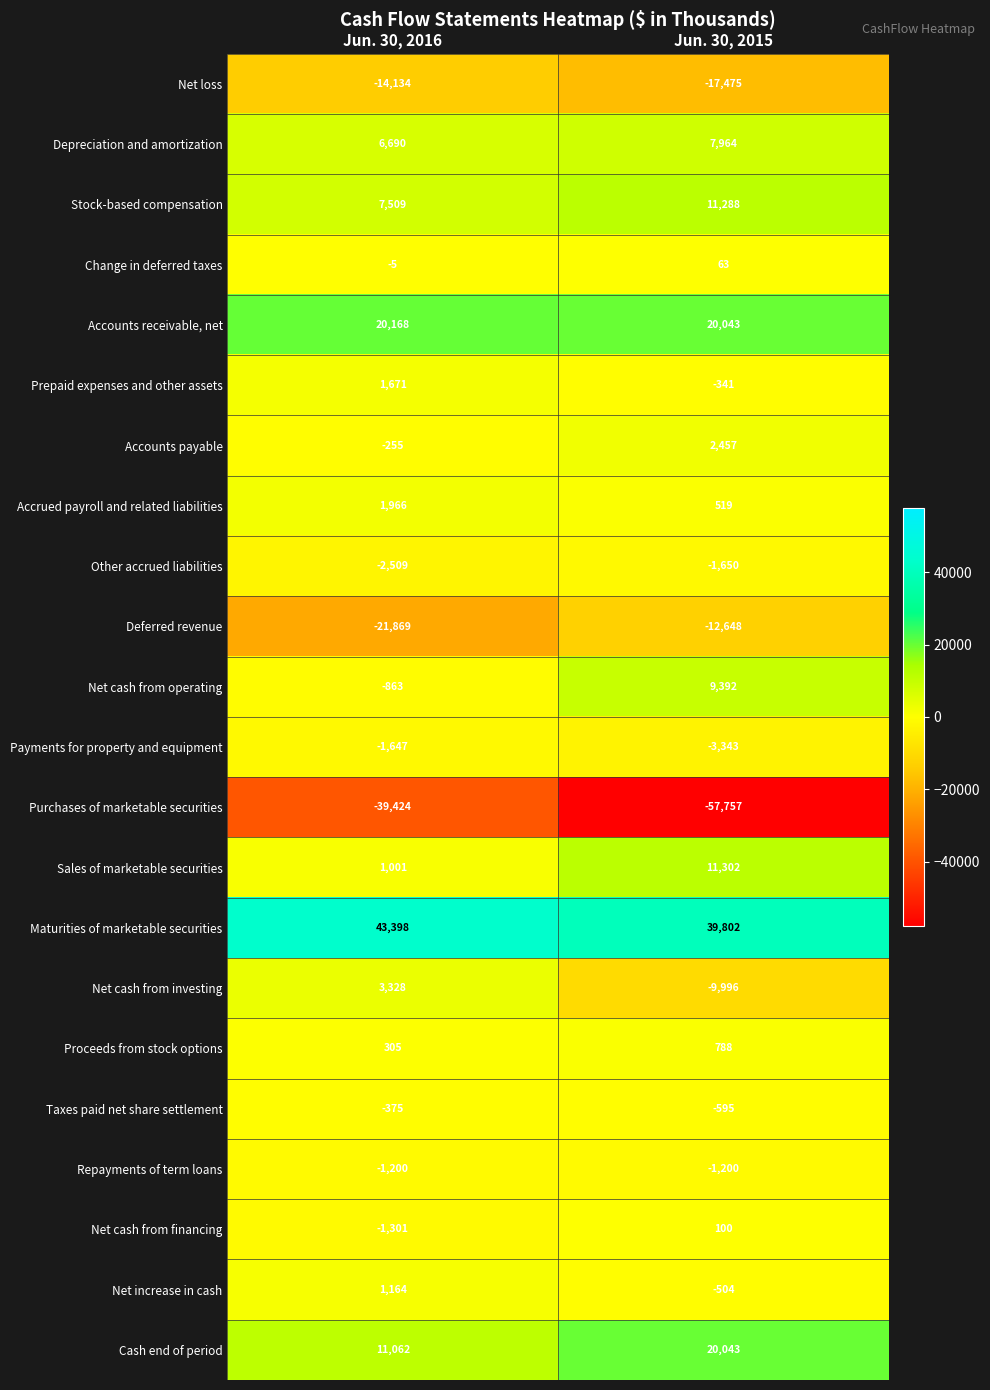

Which series changed the most between Jun. 30, 2016 and Jun. 30, 2015?

Purchases of marketable securities